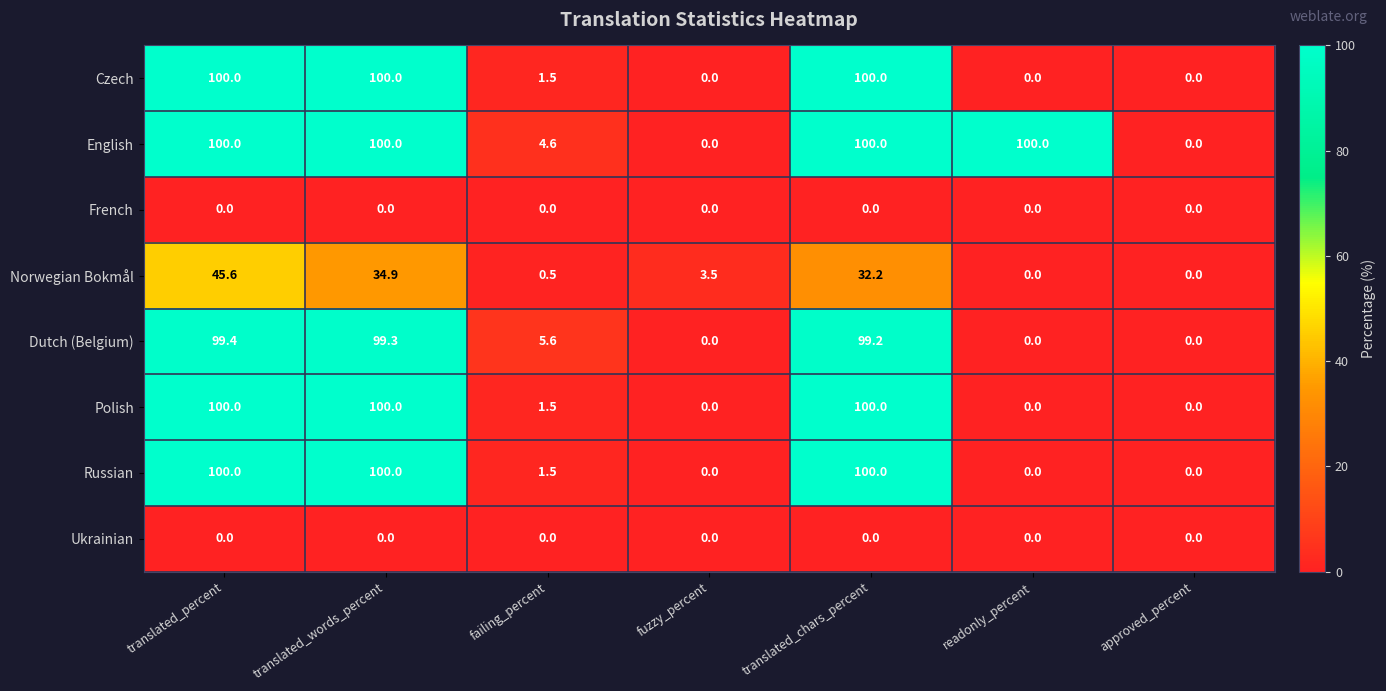

What is the highest value of the Norwegian Bokmål series?

45.6